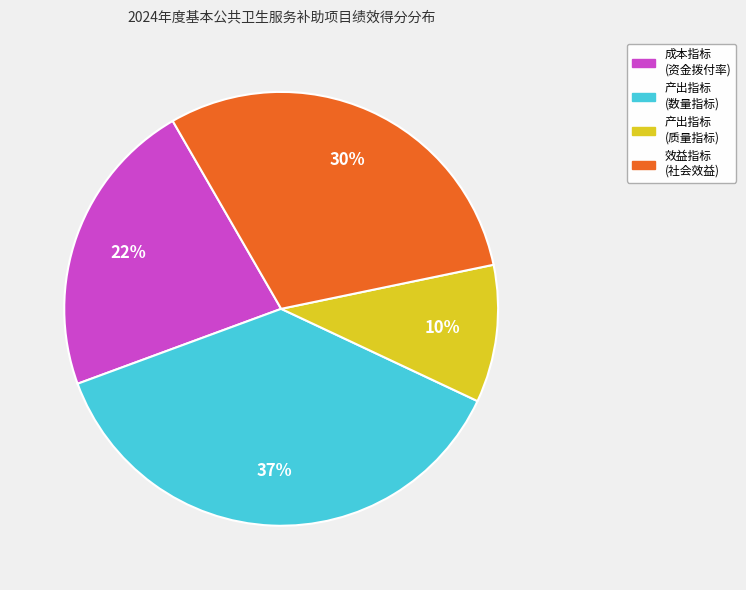

To the nearest percent, what is the average slice percentage?

25%